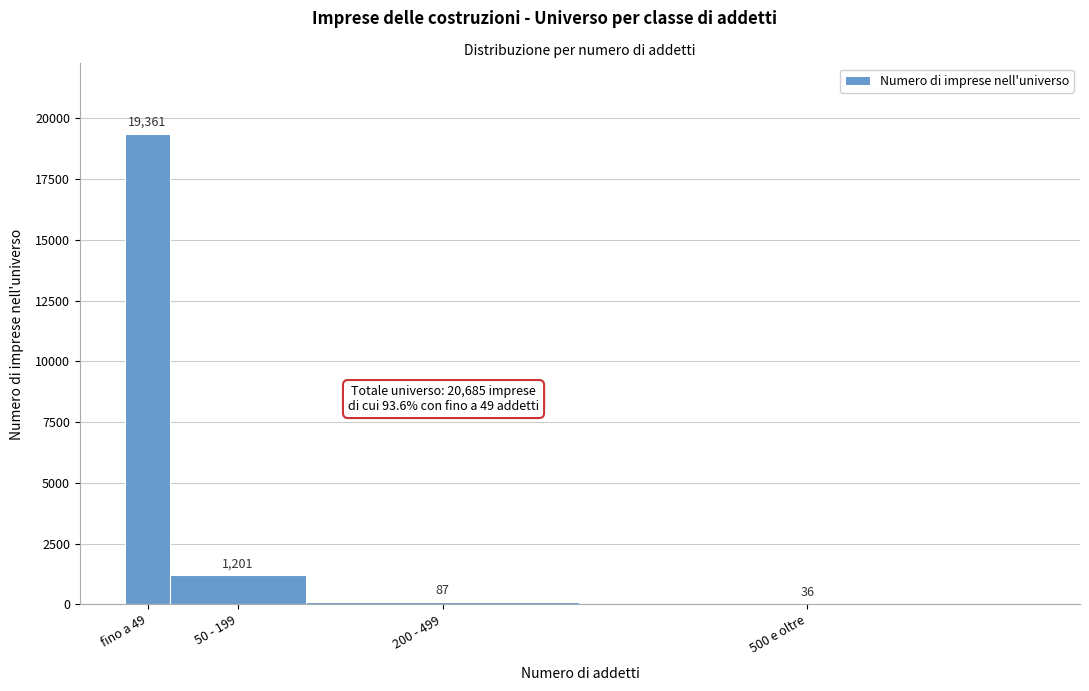

Reading left to right, what are all the values shown in this chart?

fino a 49=19361	50 - 199=1201	200 - 499=87	500 e oltre=36